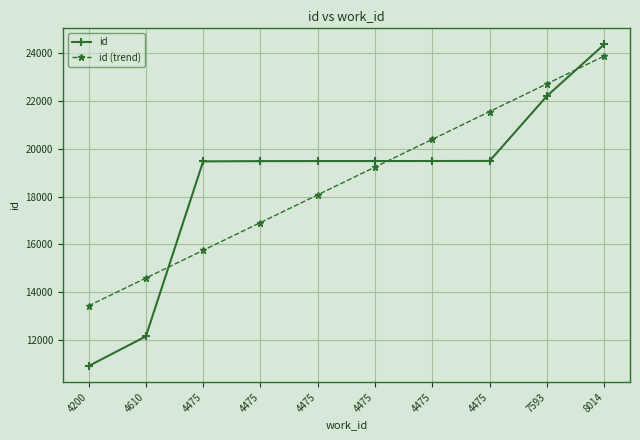

Rank the series at 4475 from lowest to highest value.

id (trend), id